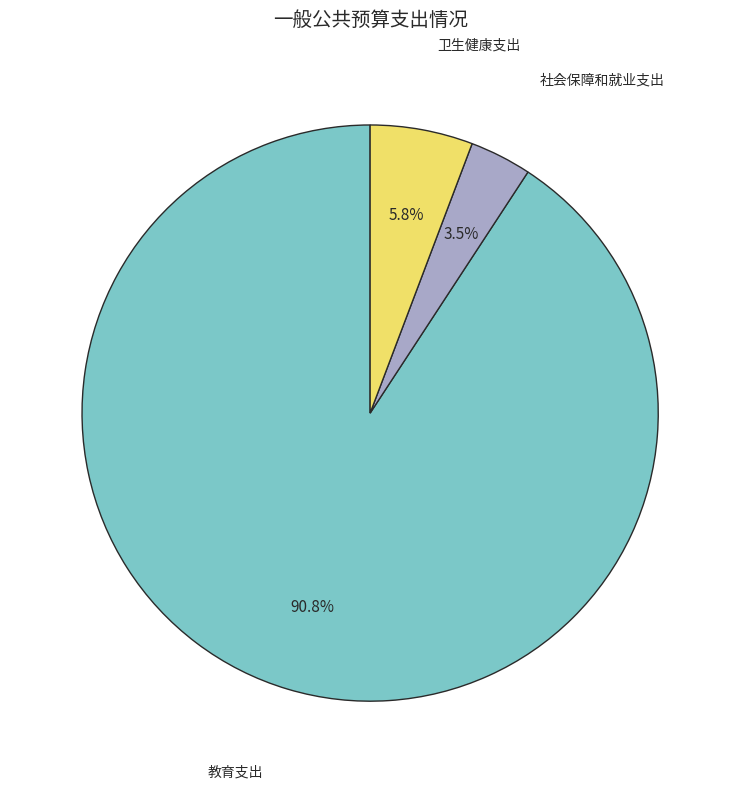

Is there a majority slice in this chart?

Yes